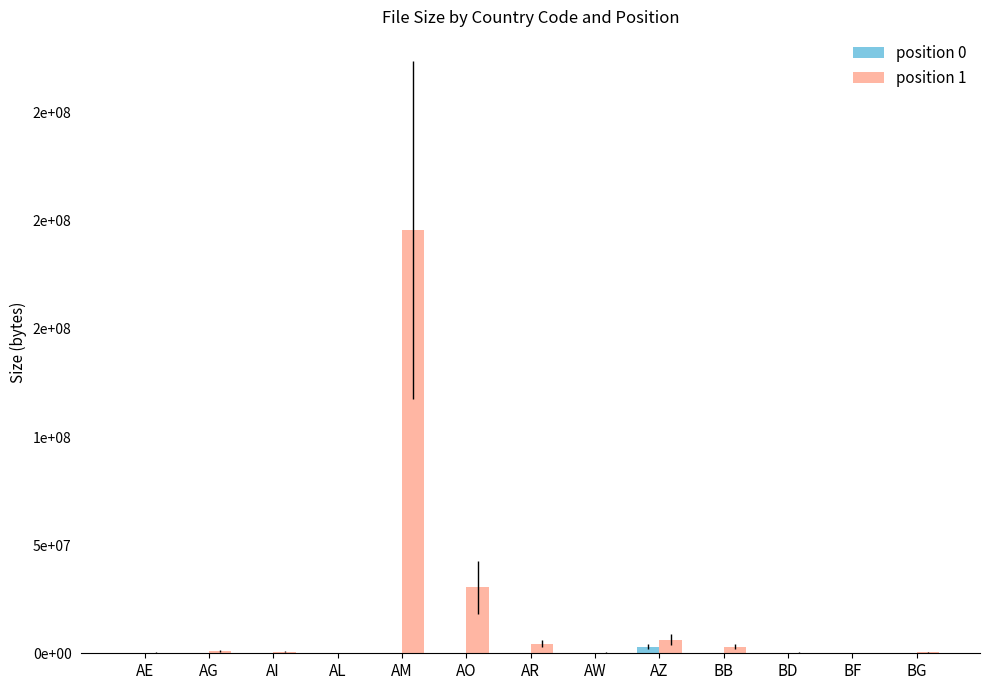

Is the value of position 1 at AR greater than the value of position 0 at BD?

Yes